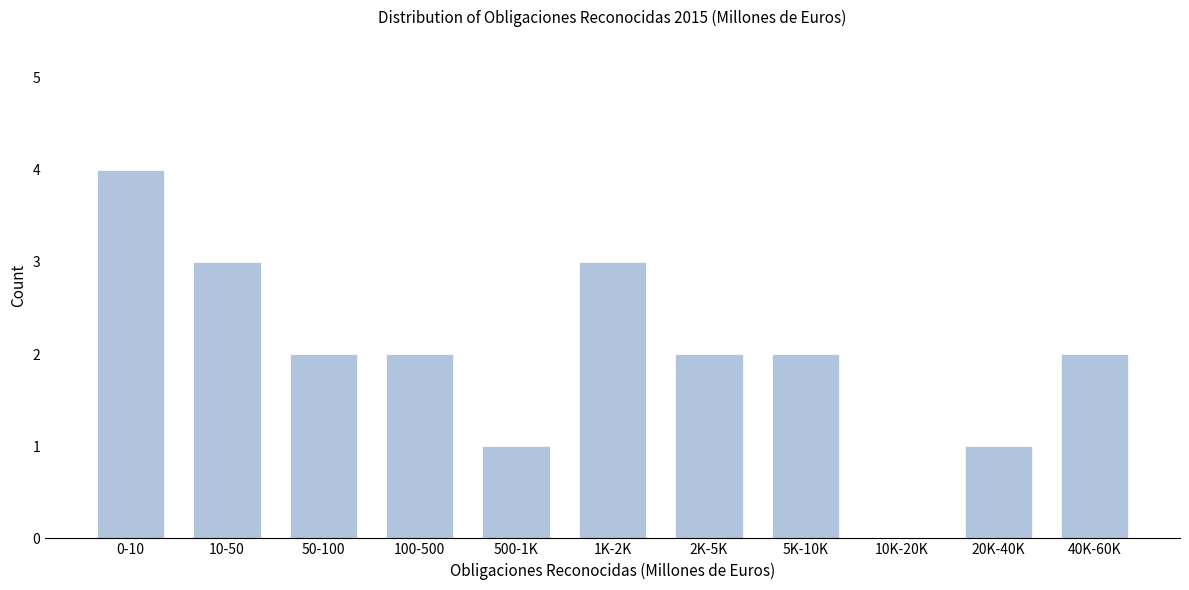

Reading left to right, extract all data points from this chart.

0-10=4	10-50=3	50-100=2	100-500=2	500-1K=1	1K-2K=3	2K-5K=2	5K-10K=2	10K-20K=0	20K-40K=1	40K-60K=2